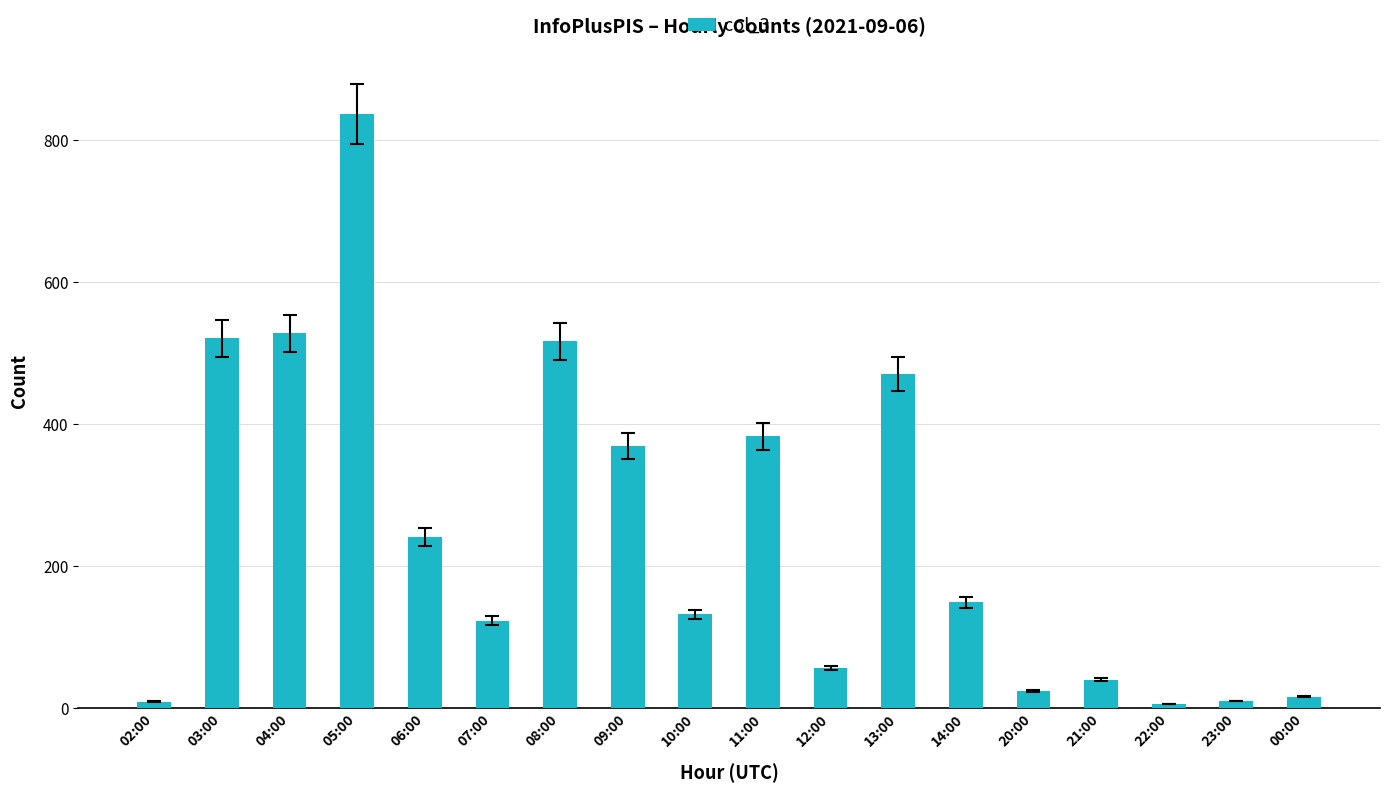

Approximately how many times larger is the value at 05:00 compared to 13:00?

1.8